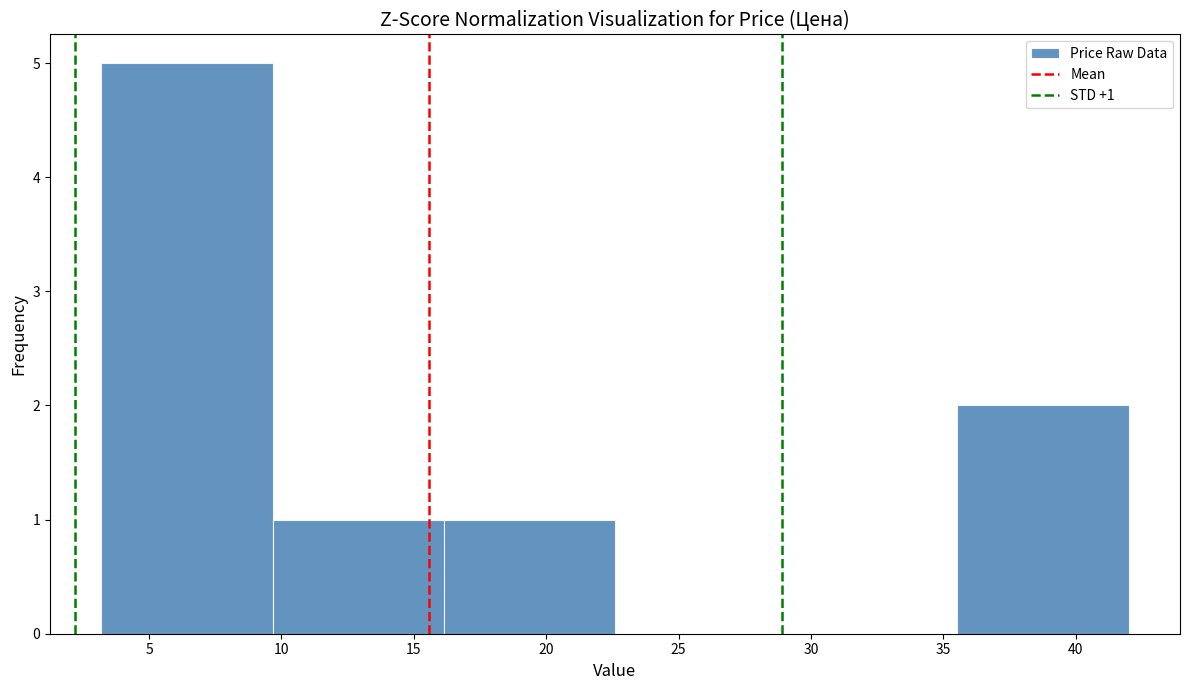

Which range on the x-axis has the tallest bar?

3.0 to 9.5